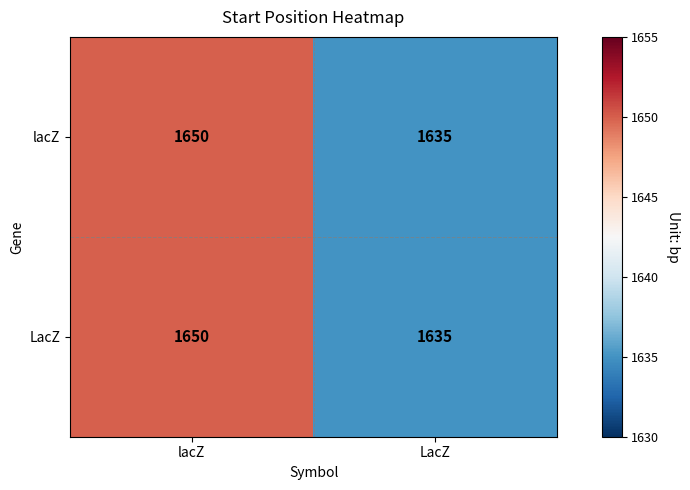

At which category does the chart reach its minimum across all series?

LacZ